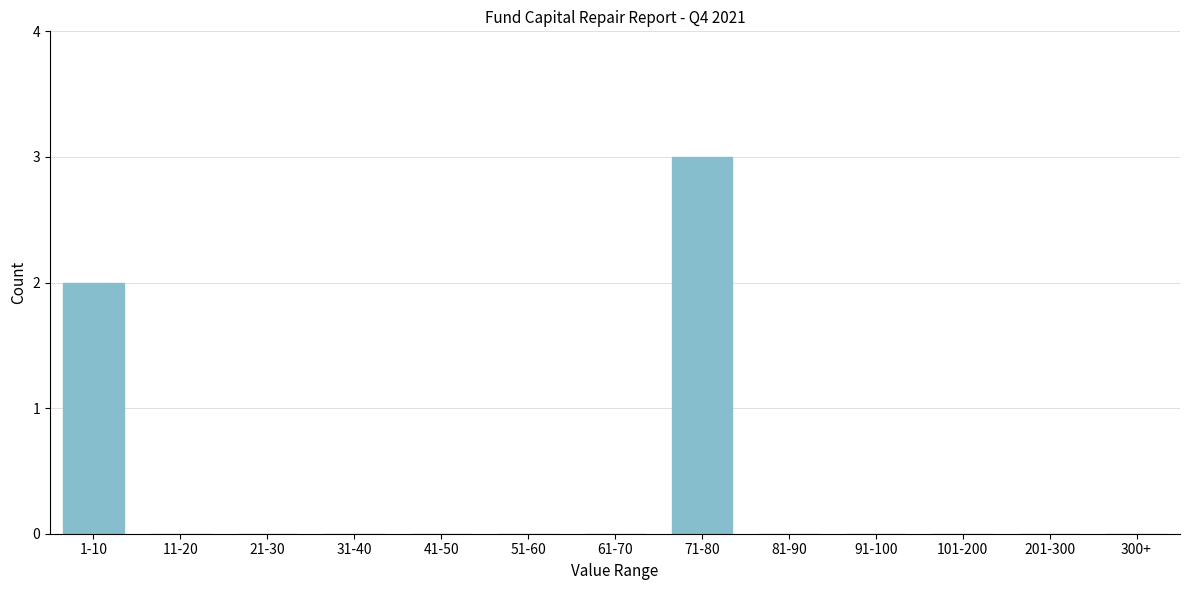

Reading right to left, extract all data points from this chart.

300+=0	201-300=0	101-200=0	91-100=0	81-90=0	71-80=3	61-70=0	51-60=0	41-50=0	31-40=0	21-30=0	11-20=0	1-10=2